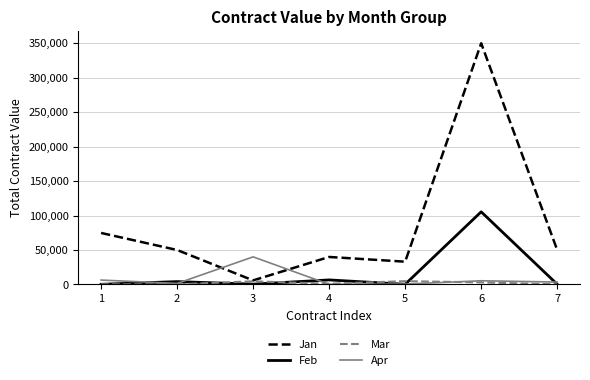

At which category is the sum across all series the highest?

6